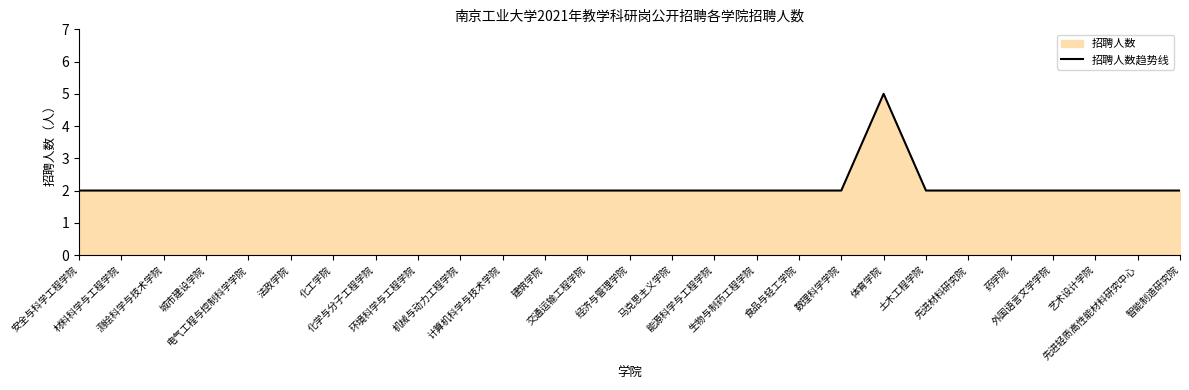

At which category does the chart reach its peak across all series?

体育学院